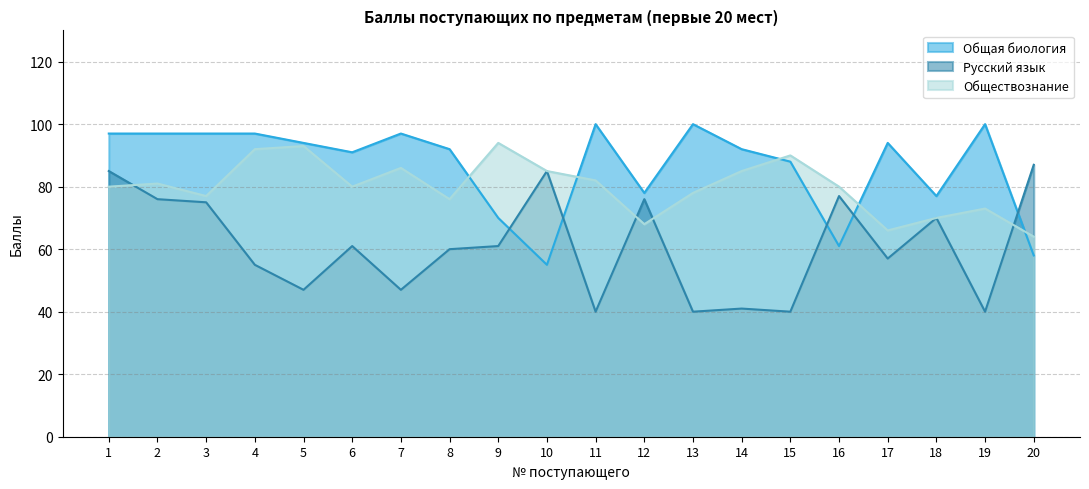

What is the total value across all series at 16?

218